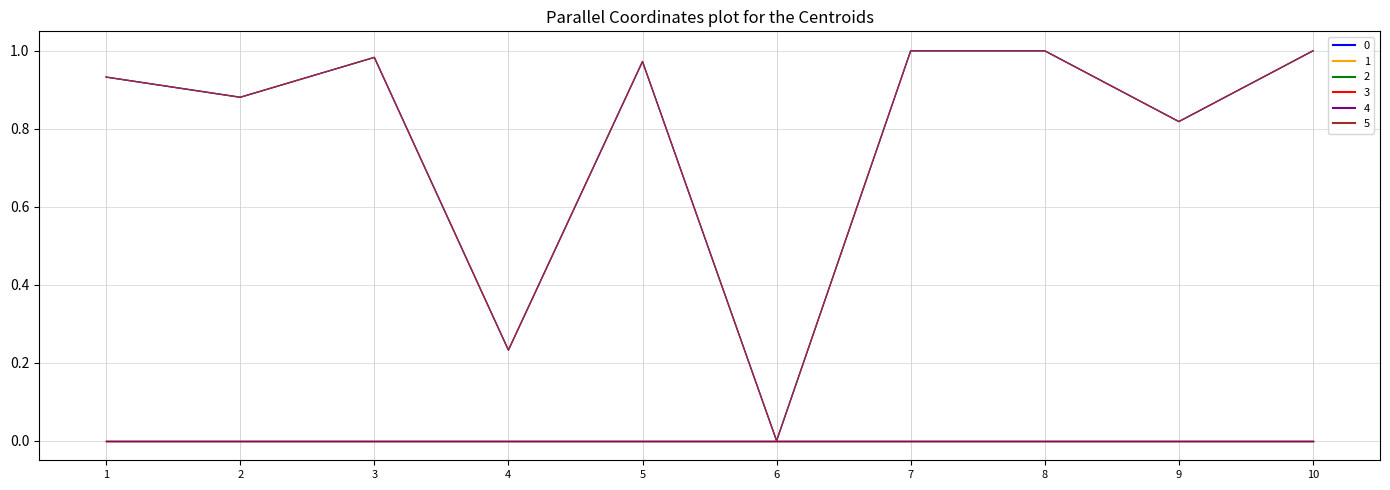

Does the chart have visible grid lines?

Yes